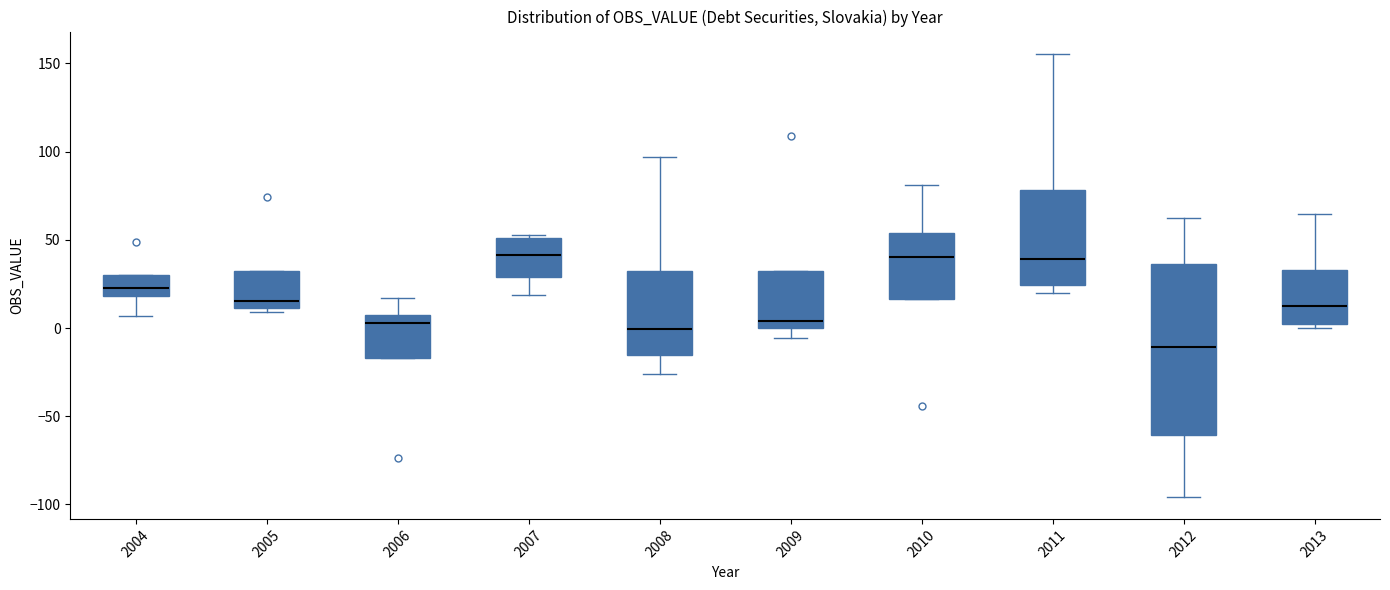

Reading left to right, transcribe this box plot: for each box, give where its median line is, the range the box spans, and where its two whiskers end, as read against the y-axis. The values are not printed on the chart, so give them approximately, as read against the axis.

2004: median 25, box 20 to 30, whiskers 5 to 30
2005: median 15, box 10 to 35, whiskers 10 (just below the box's lower edge) to 35
2006: median 5, box -15 to 10, whiskers -15 to 15
2007: median 40, box 30 to 50, whiskers 20 to 55
2008: median 0, box -15 to 35, whiskers -25 to 95
2009: median 5, box 0 to 30, whiskers -5 to 30
2010: median 40, box 15 to 55, whiskers 15 to 80
2011: median 40, box 25 to 80, whiskers 20 to 155
2012: median -10, box -60 to 35, whiskers -95 to 60
2013: median 15, box 0 to 35, whiskers 0 (just below the box's lower edge) to 65